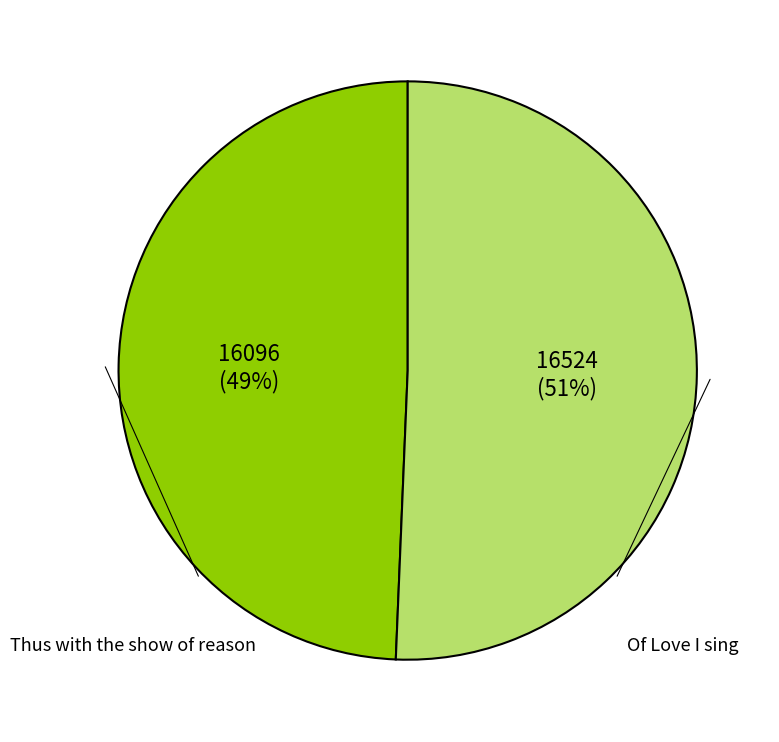

To the nearest percent, what is the average slice percentage?

50%